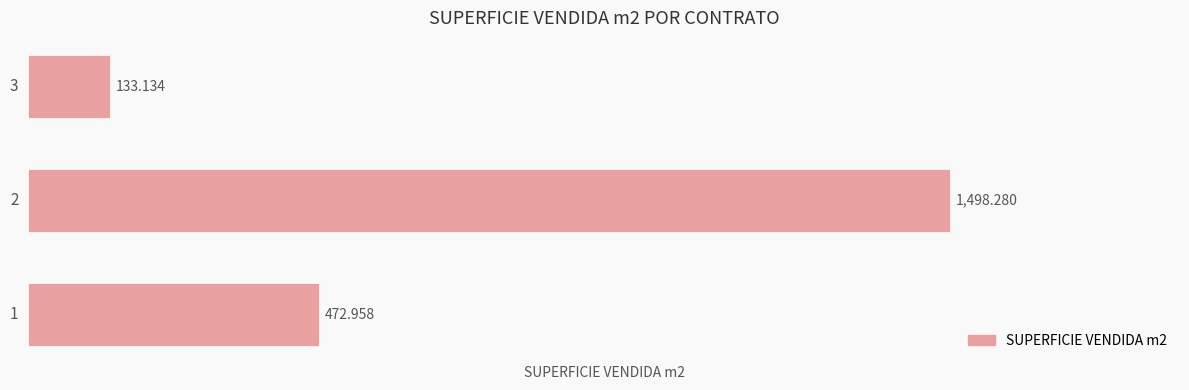

Which label corresponds to the largest value in the chart?

2